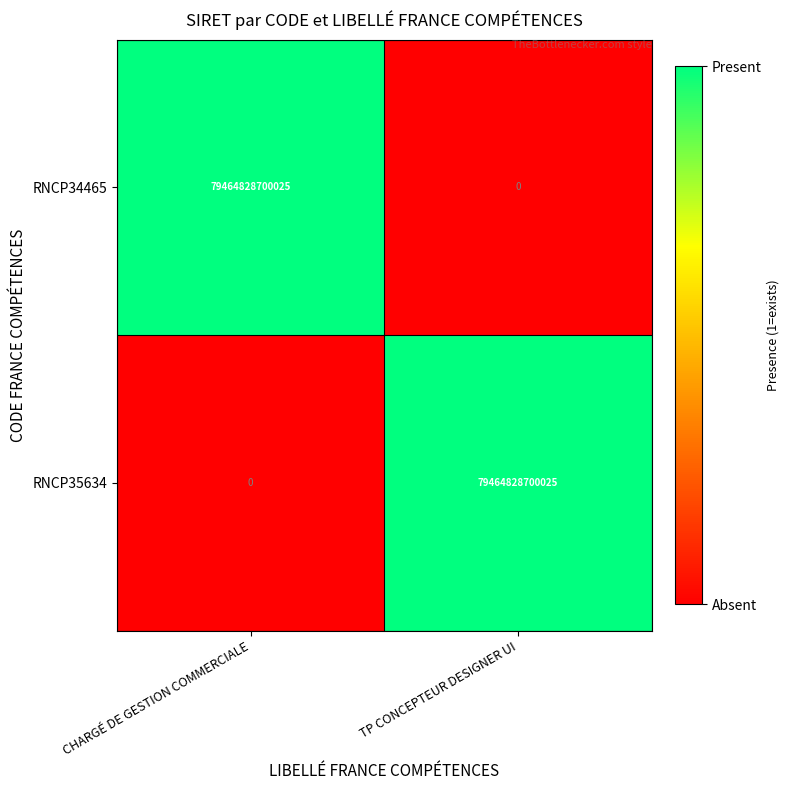

What is the difference between the maximum and minimum values in the RNCP35634 series?

79464828700025